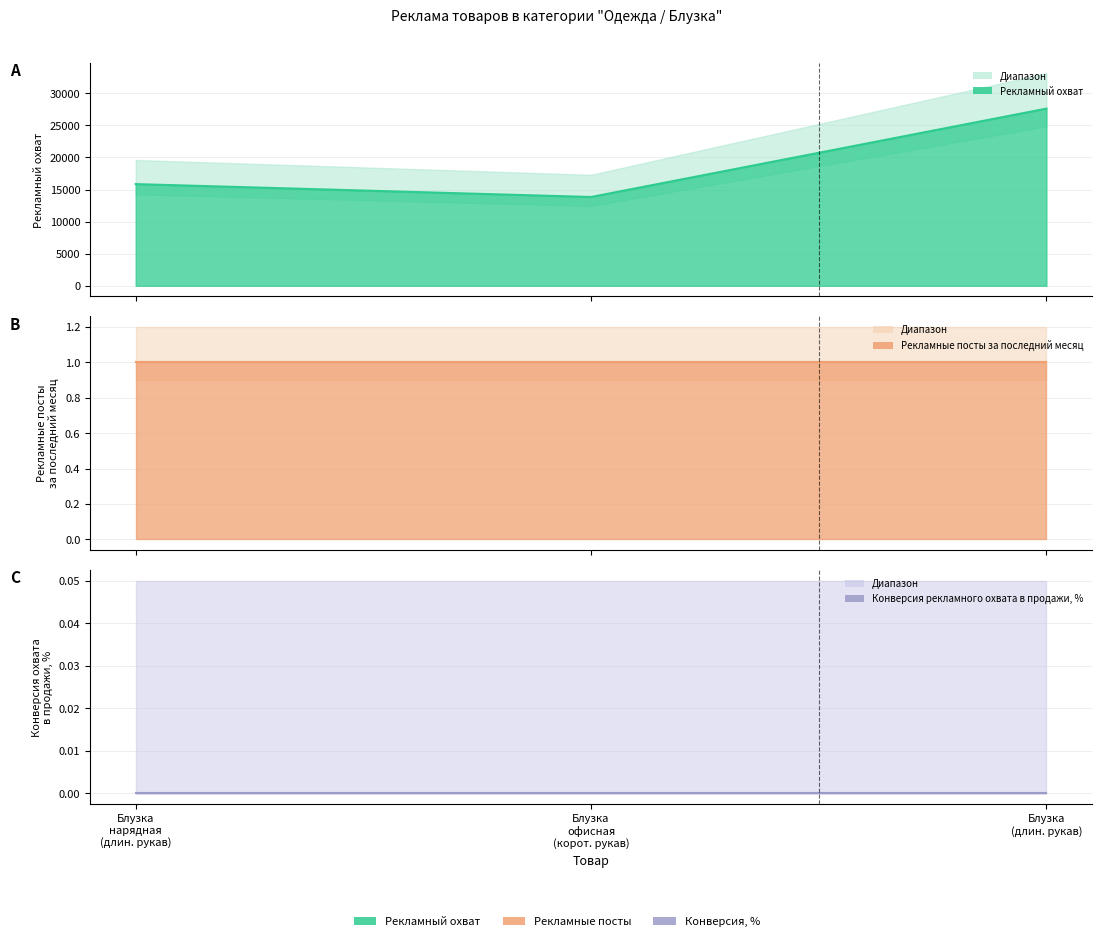

The Рекламные посты за последний месяц series shows 2 at Блузка с коротким рукавом офисная осень. True or false?

False